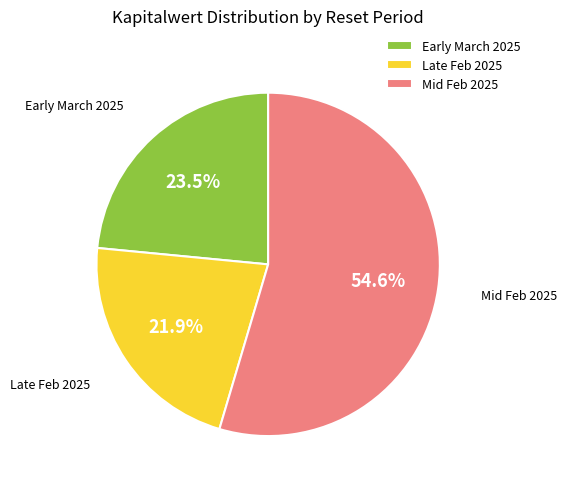

Combined, what portion of the pie is Late Feb 2025 and Early March 2025?

45.4%